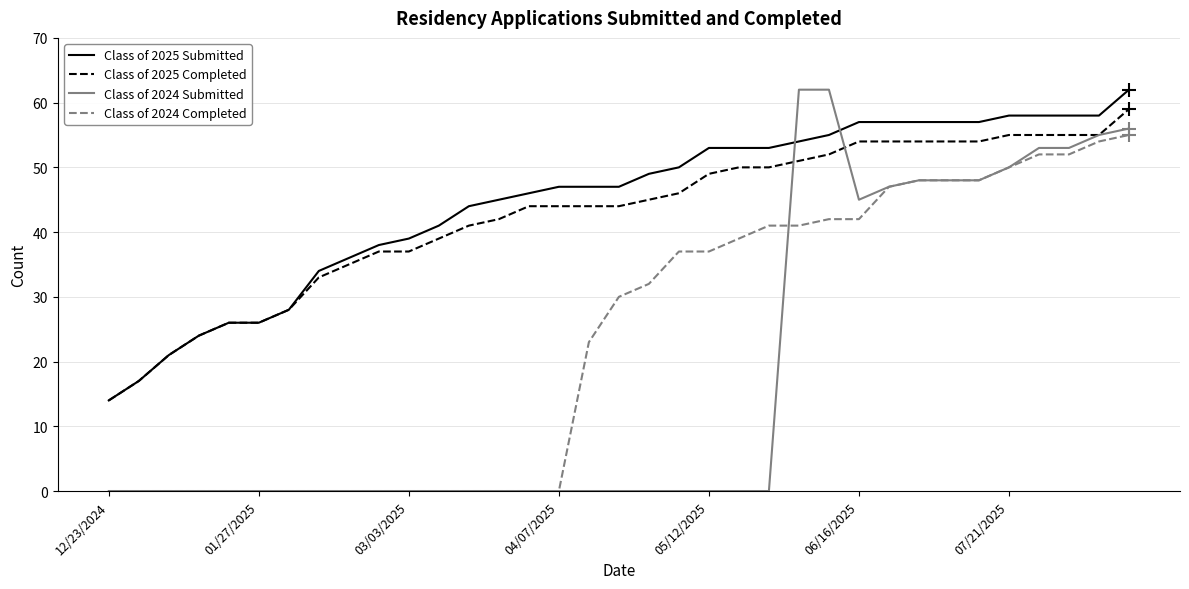

What is the maximum value shown in the chart?

62